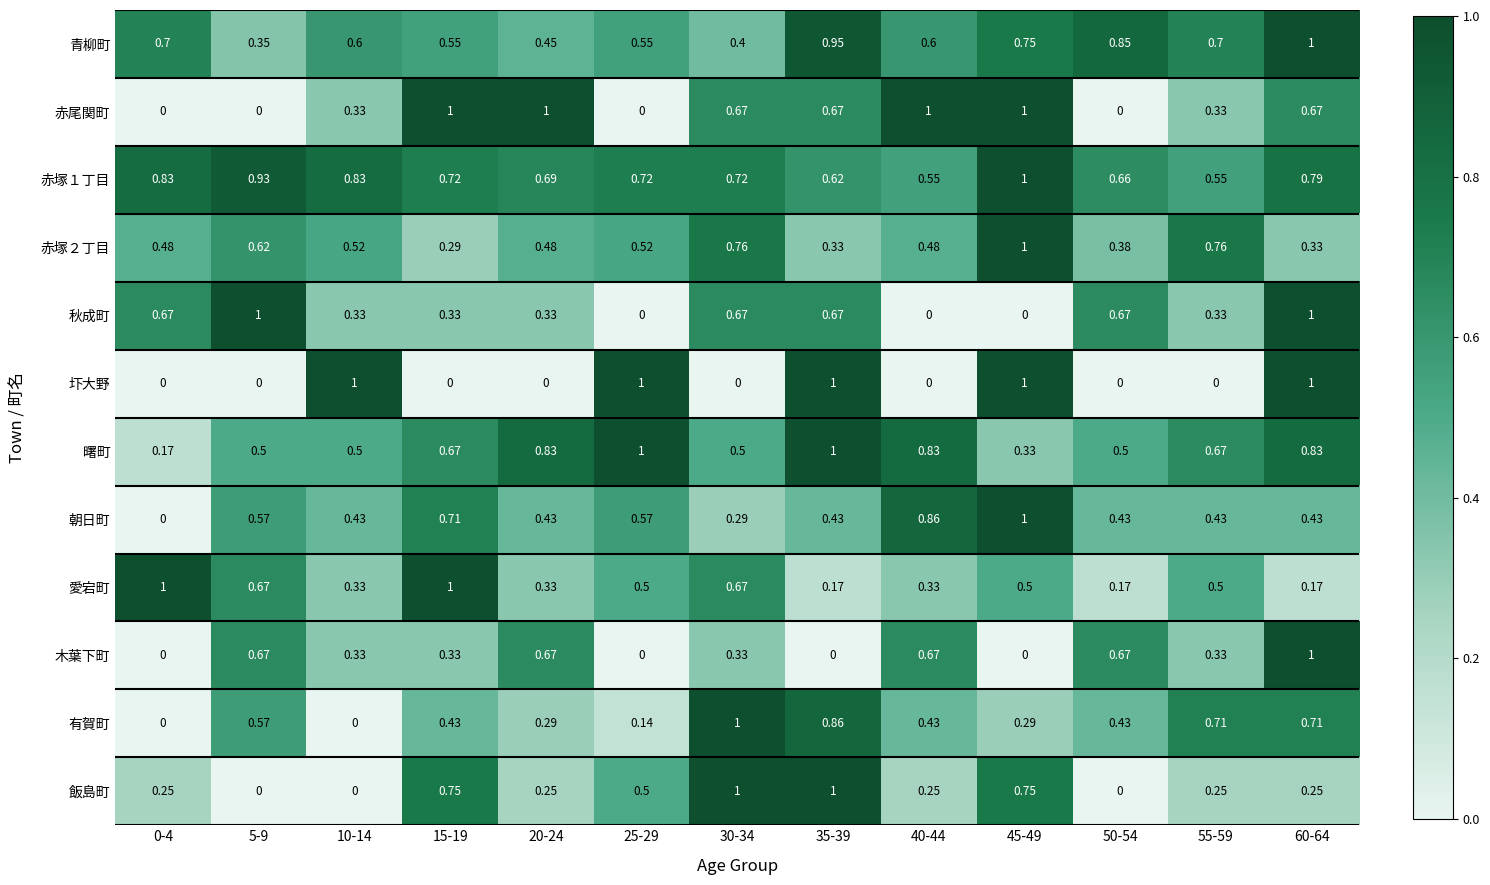

Is the value of 朝日町 at 40-44 greater than the value of 赤塚２丁目 at 50-54?

Yes